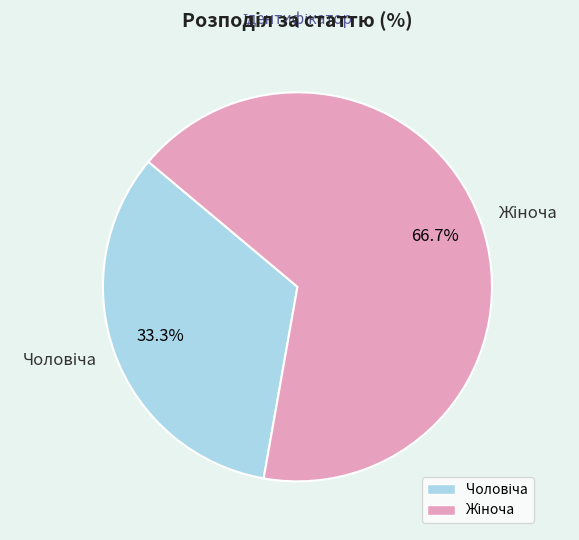

Count the number of slices in the pie.

2